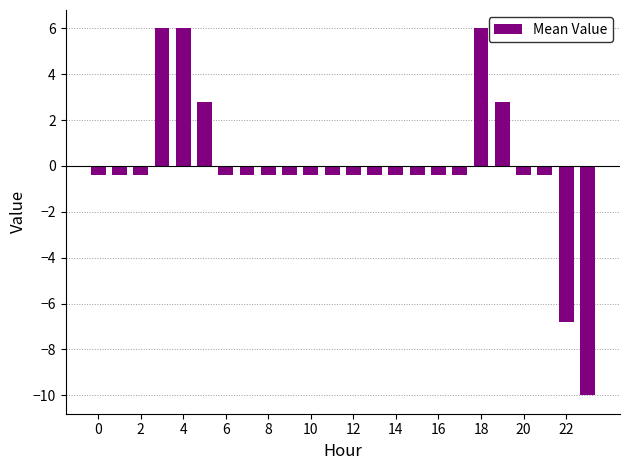

What is the smallest value displayed?

-10.0